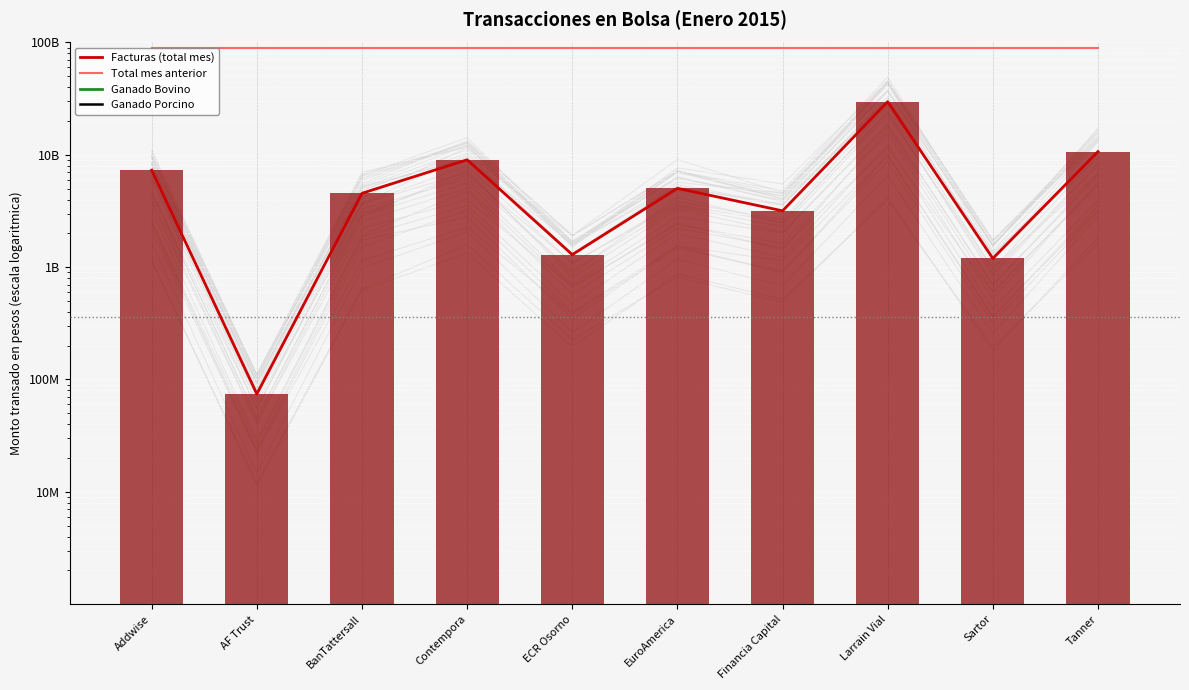

Is the value of Facturas at EuroAmerica greater than the value of Facturas (barras) at Addwise?

No